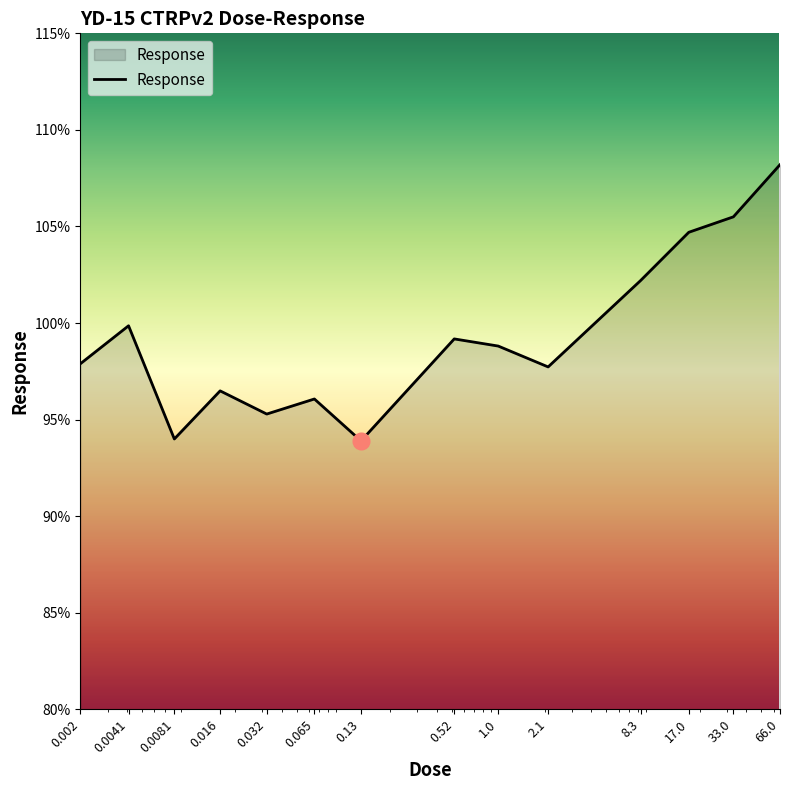

What is the difference between the maximum and minimum values?

14.3